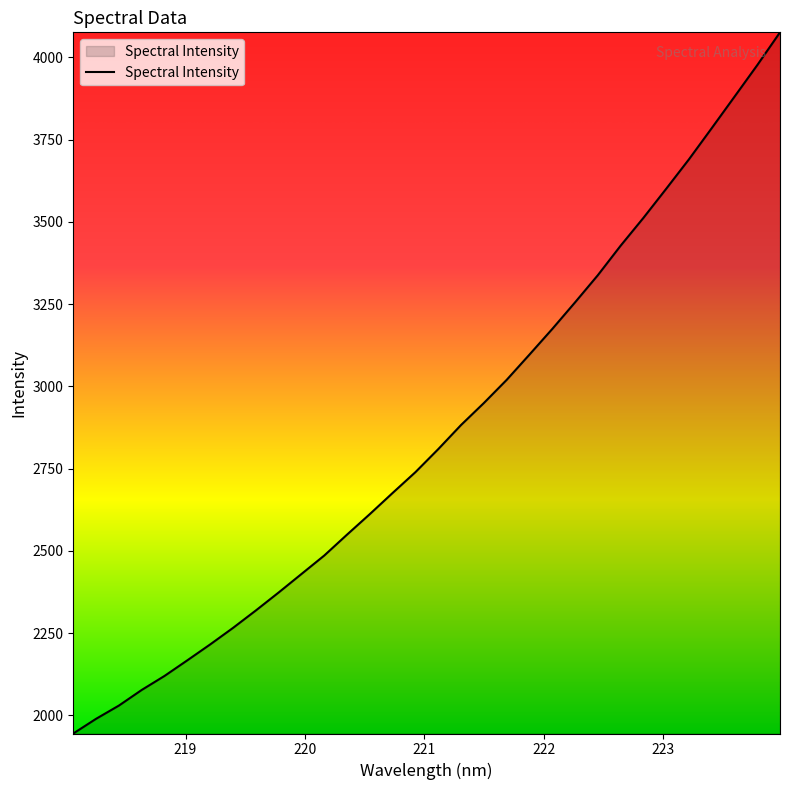

What is the greatest value displayed?

4075.8